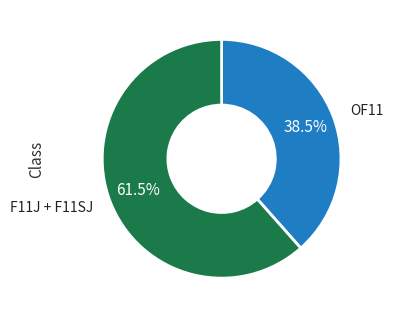

Is there a majority slice in this chart?

Yes